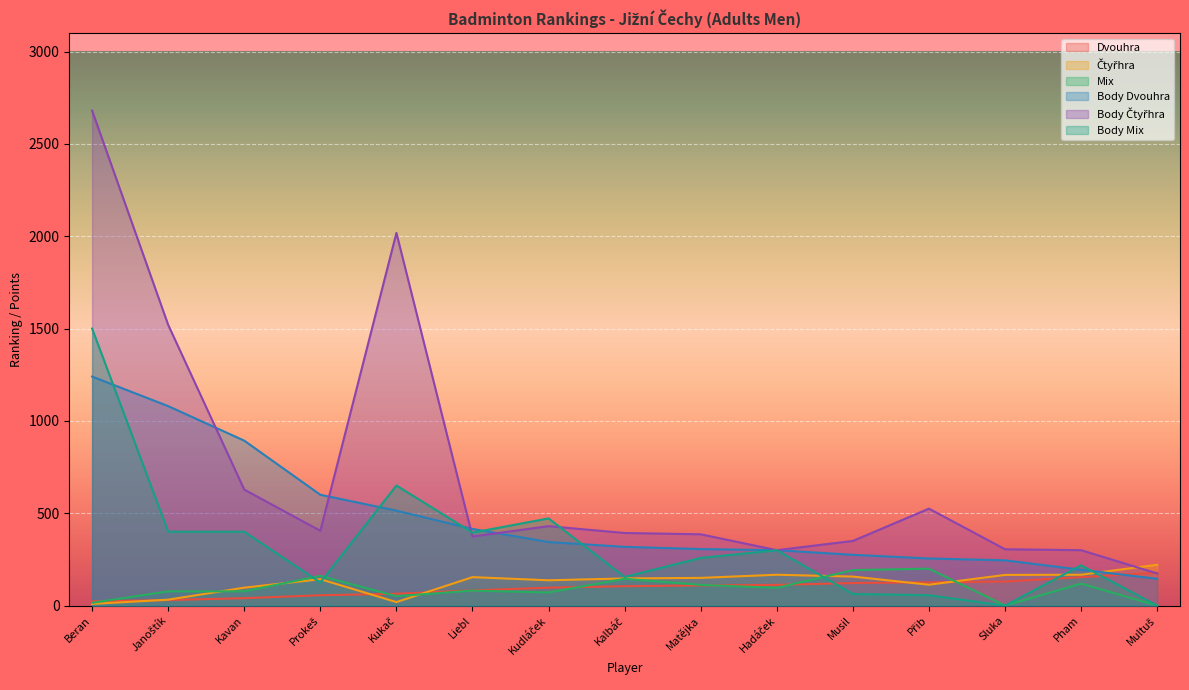

Which series has the largest total across all categories?

Body Čtyřhra